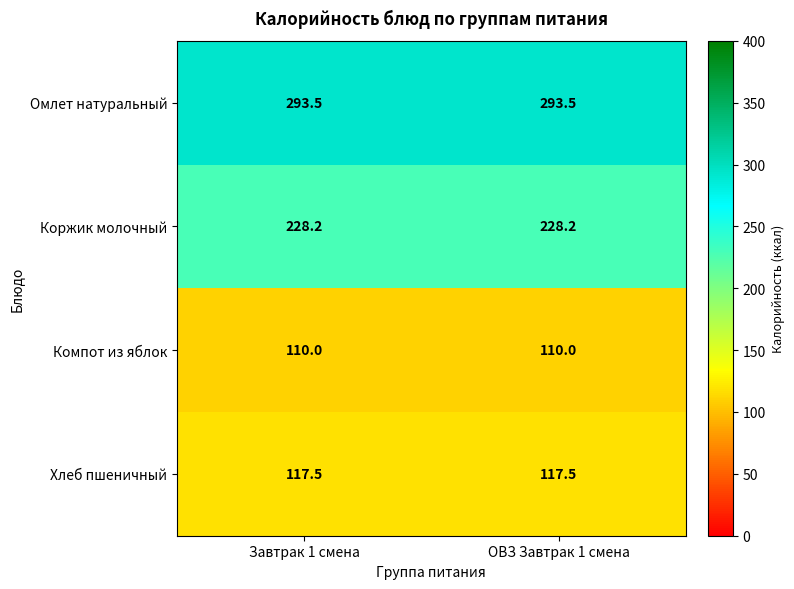

What is the spread (max minus min) of values at ОВЗ Завтрак 1 смена?

183.5